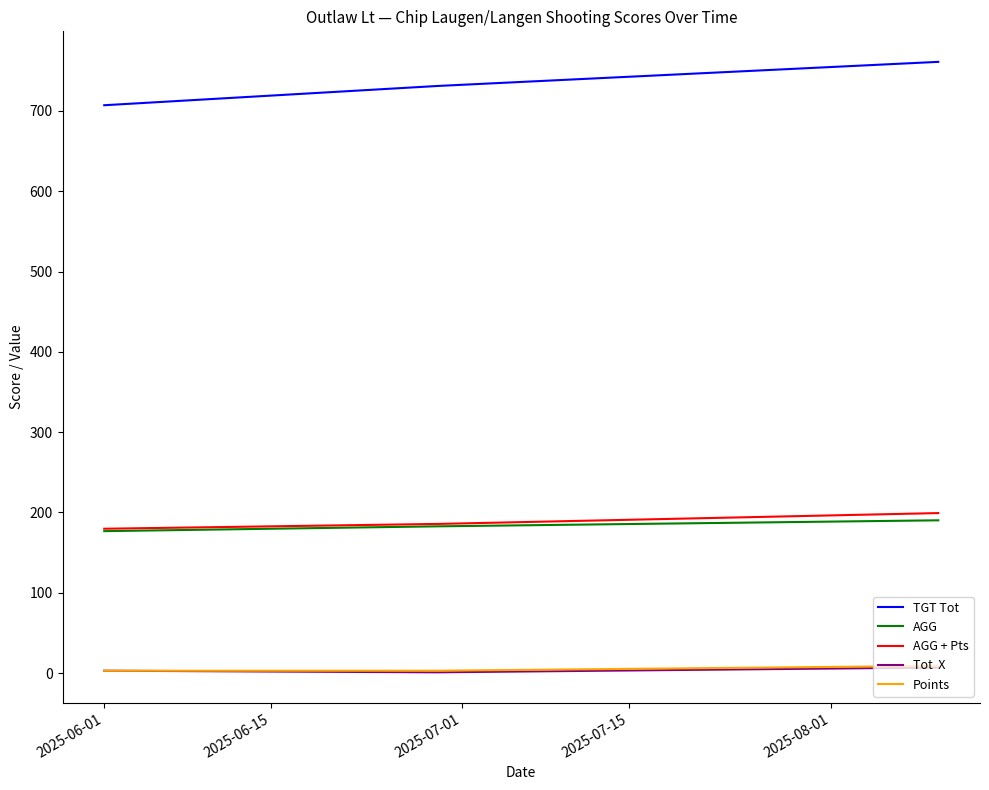

What is the greatest value displayed?

761.0